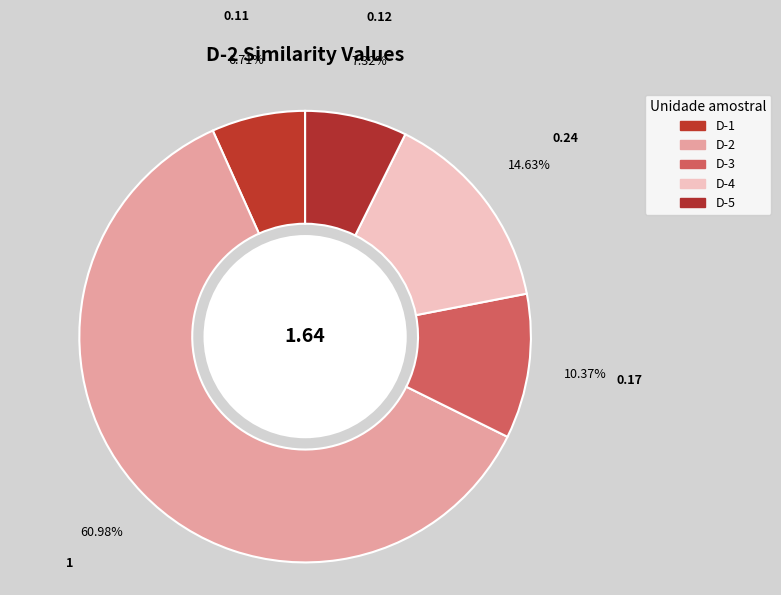

Is it true that D-5 is 7% of the pie?

True